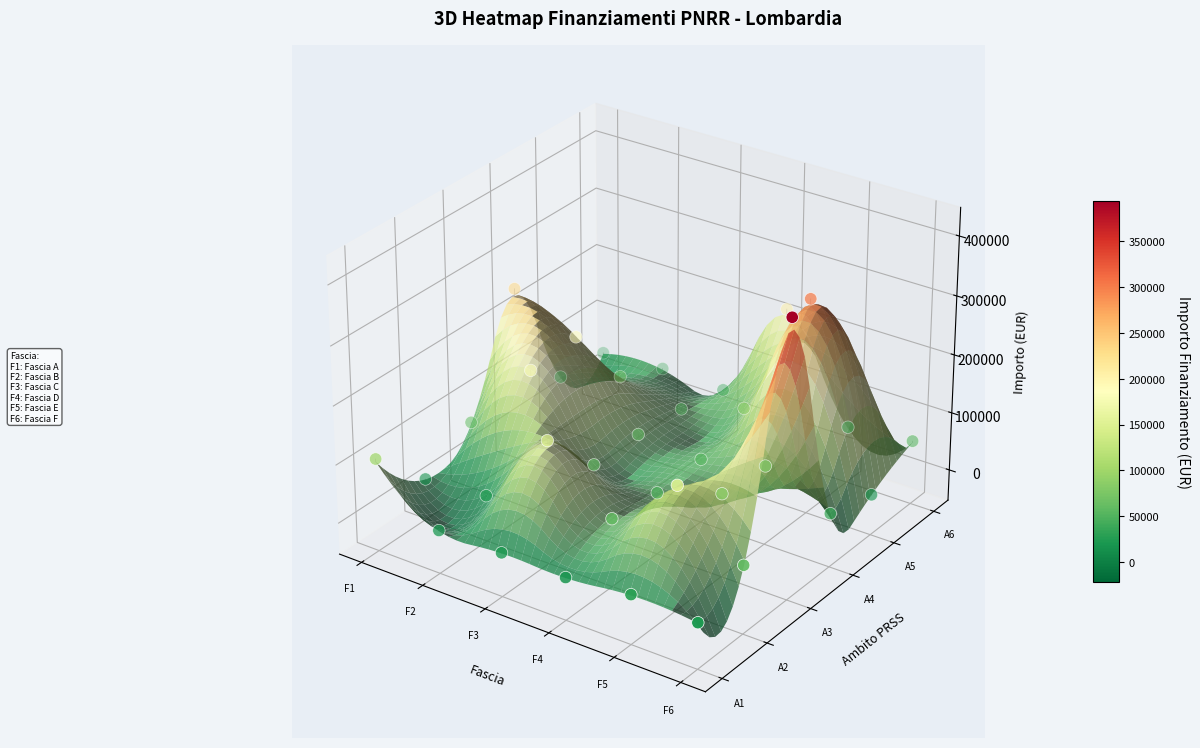

True or false: the data shows 0.0 at 13.

False